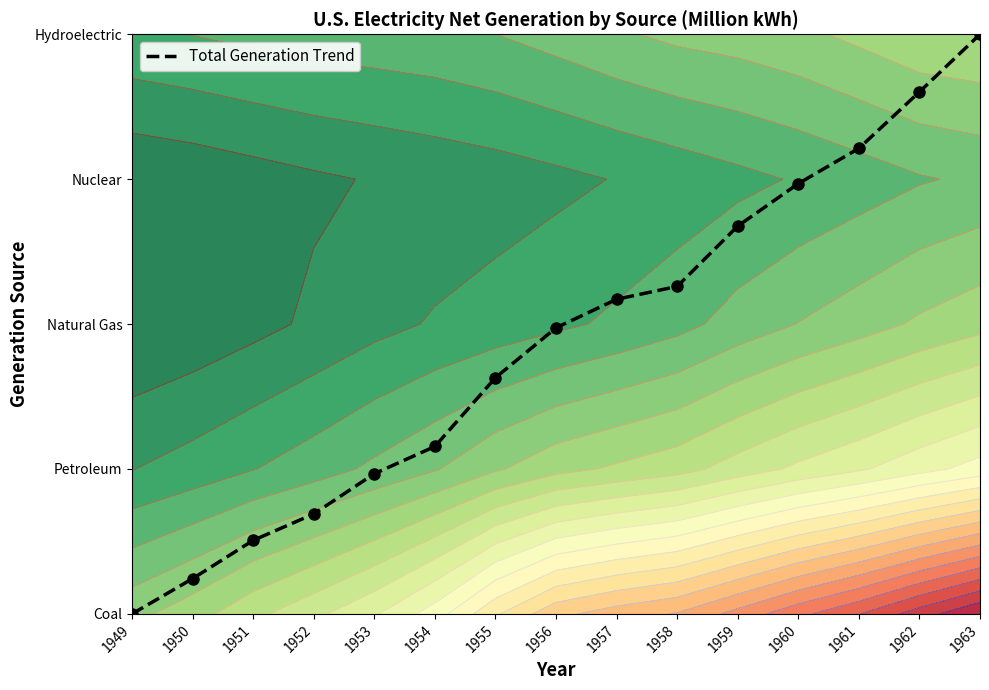

Which has a higher value, 1950 or 1958?

1958